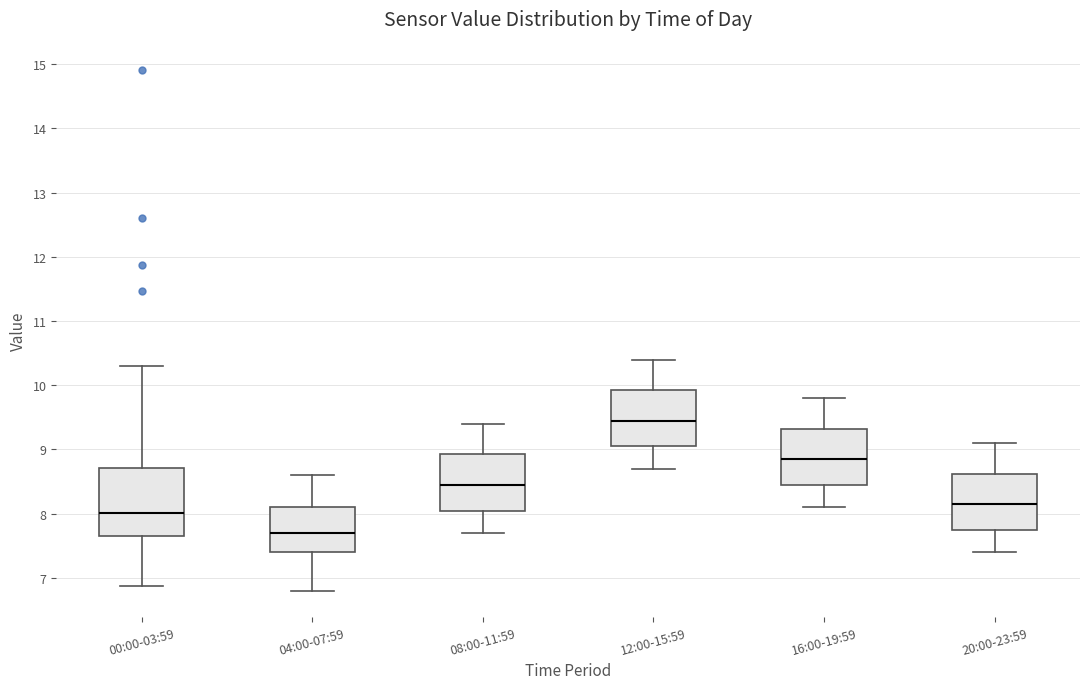

Reading left to right, transcribe this box plot: for each box, give where its median line is, the range the box spans, and where its two whiskers end, as read against the y-axis. The values are not printed on the chart, so give them approximately, as read against the axis.

00:00-03:59: median 8.0, box 7.7 to 8.7, whiskers 6.9 to 10.3
04:00-07:59: median 7.7, box 7.4 to 8.1, whiskers 6.8 to 8.6
08:00-11:59: median 8.5, box 8.1 to 8.9, whiskers 7.7 to 9.4
12:00-15:59: median 9.5, box 9.1 to 9.9, whiskers 8.7 to 10.4
16:00-19:59: median 8.9, box 8.5 to 9.3, whiskers 8.1 to 9.8
20:00-23:59: median 8.2, box 7.8 to 8.6, whiskers 7.4 to 9.1